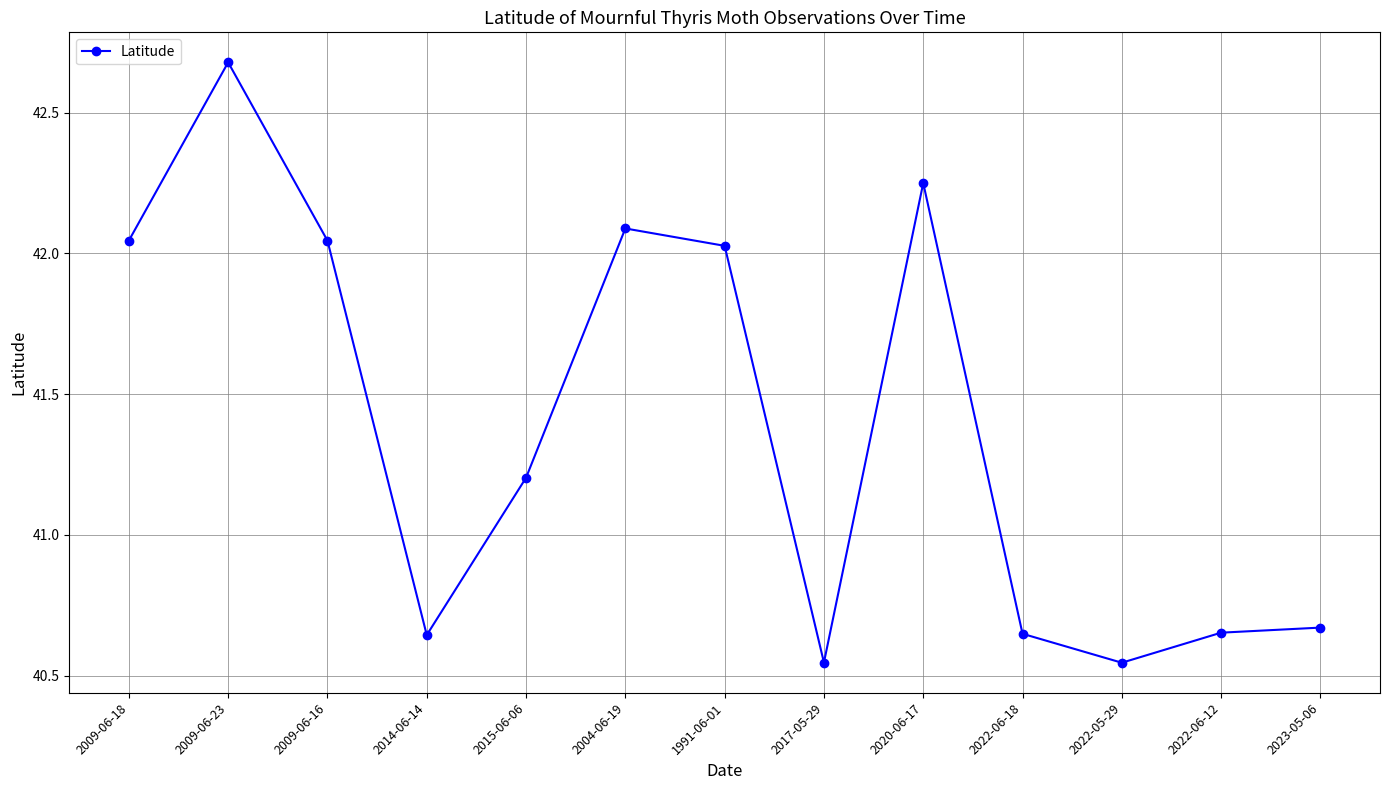

True or false: there are more than 0 points higher than both neighbors.

True